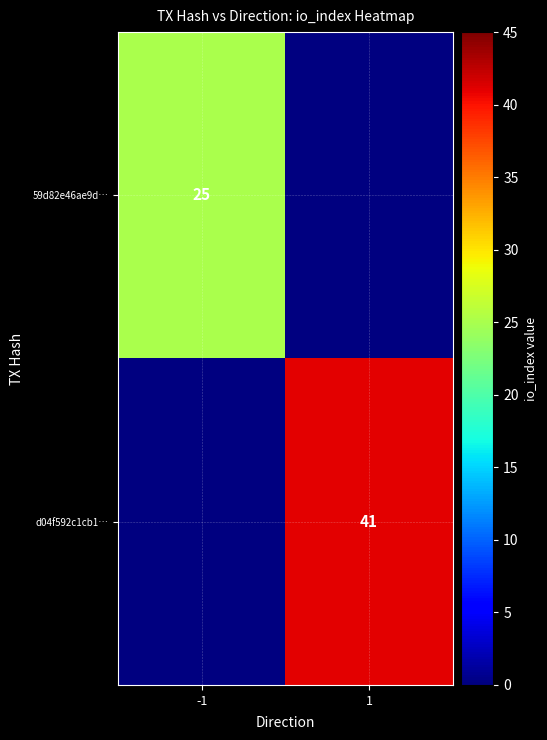

The value of 59d82e46ae9d… at -1 is 9. True or false?

False